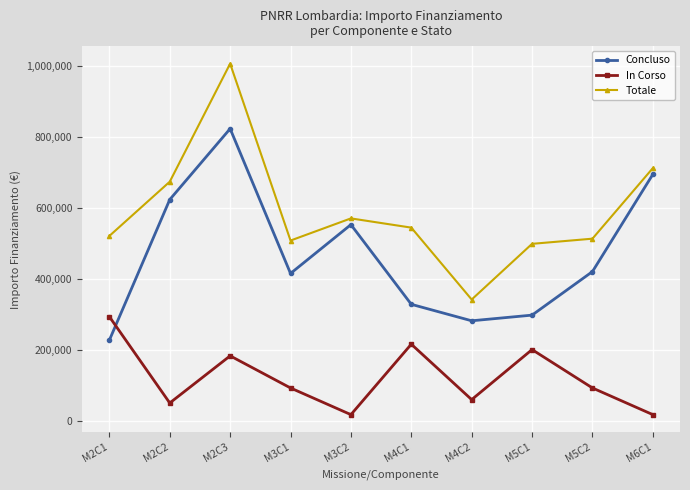

What is the label of the 6th point from the left?

M4C1